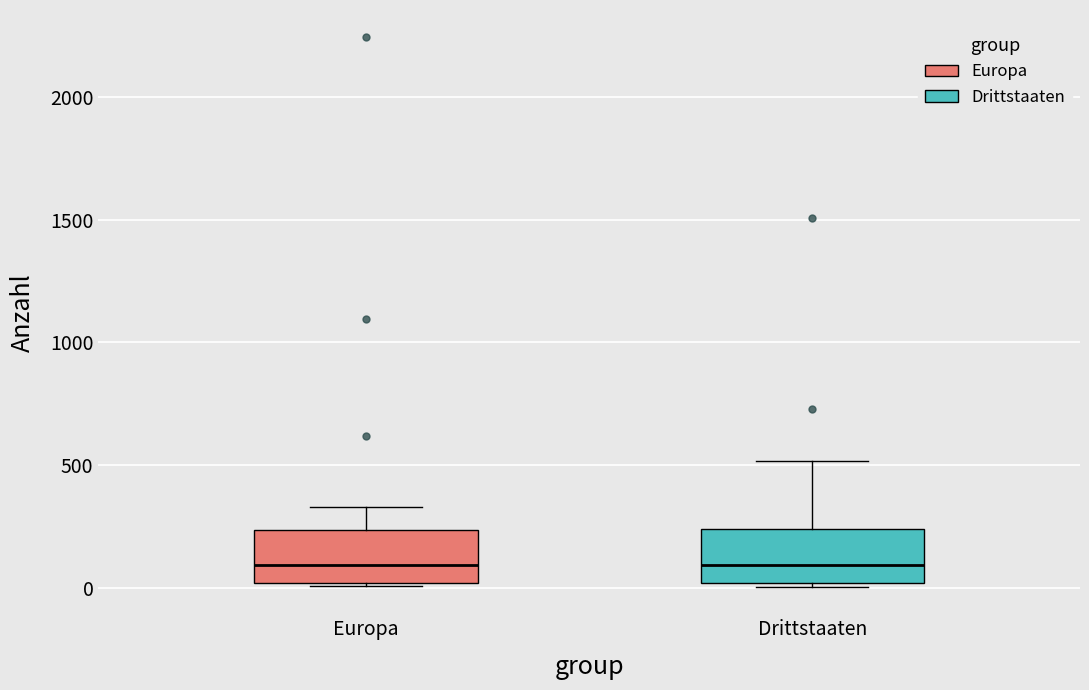

Reading left to right, read every box against the y-axis: the position of its median line, the range the box covers, and the ends of its whiskers. The values are not printed on the chart, so give them approximately, as read against the axis.

Europa: median 100, box 0 to 250, whiskers 0 to 350
Drittstaaten: median 100, box 0 to 250, whiskers 0 (just below the box's lower edge) to 500